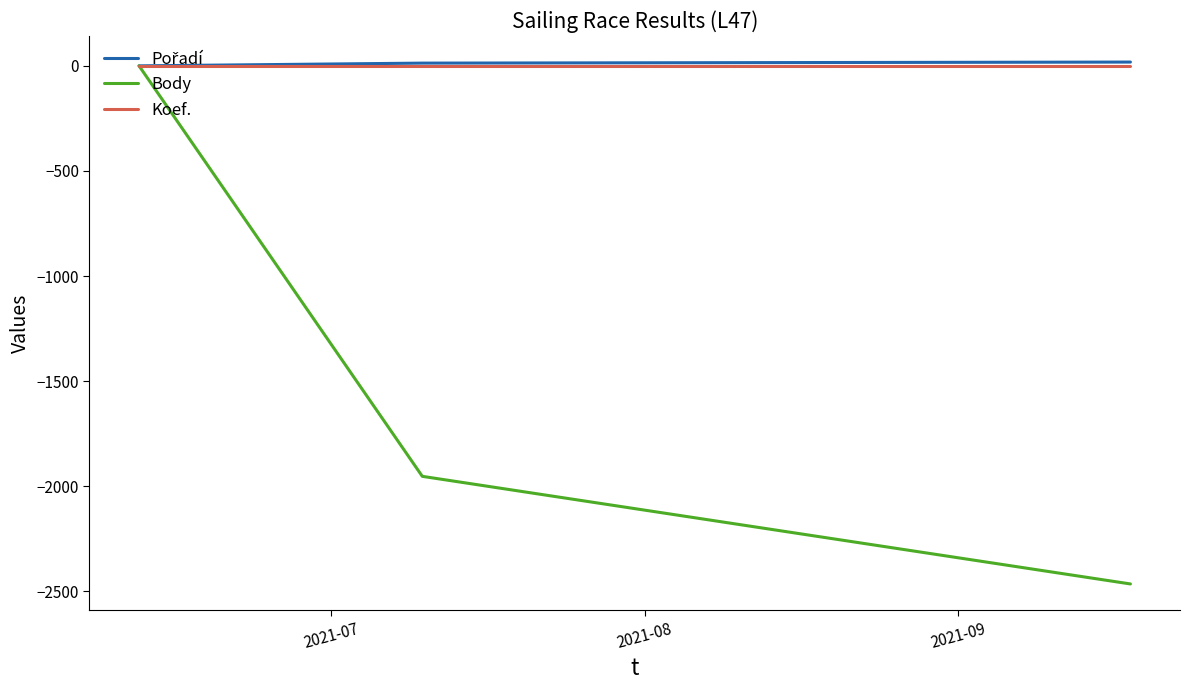

What is the minimum value shown in the chart?

-2465